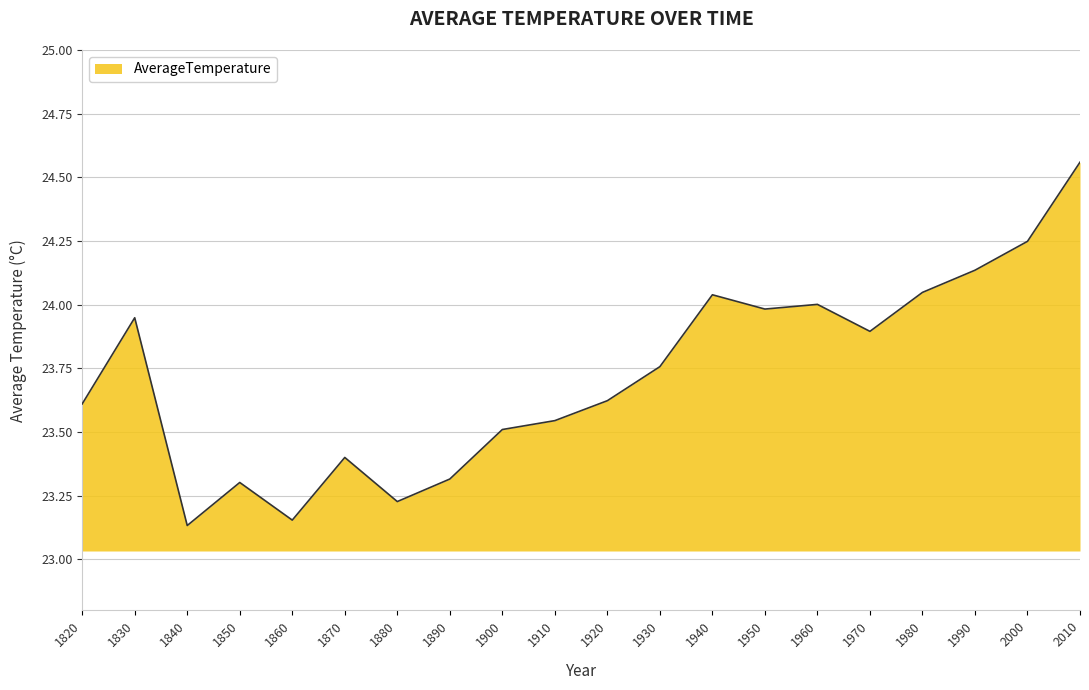

What is the difference between the maximum and minimum values?

1.4